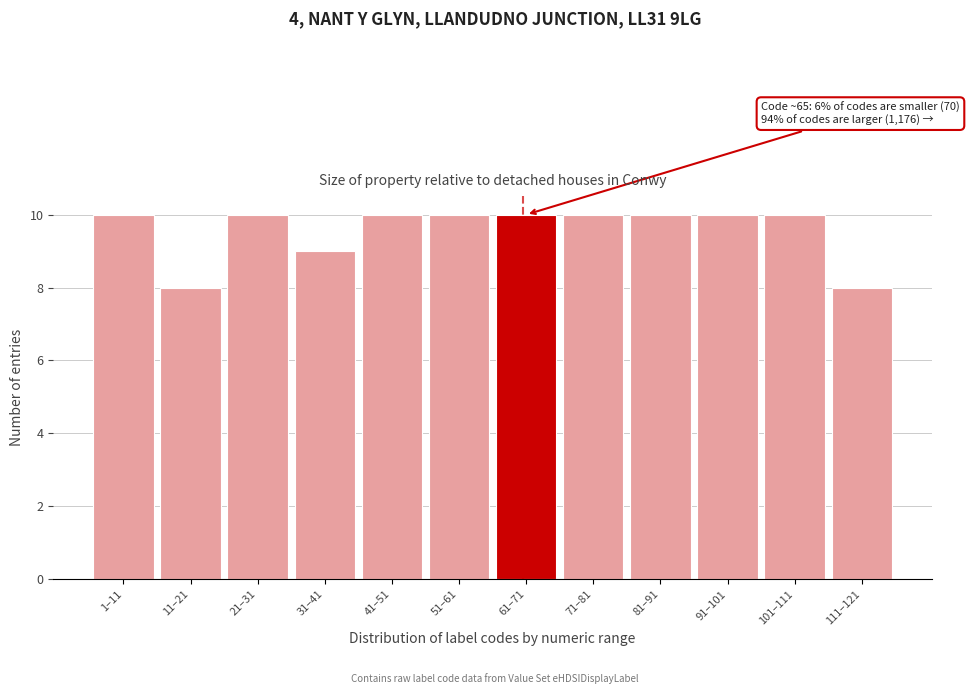

Reading left to right, extract all data points from this chart.

1–11=10	11–21=8	21–31=10	31–41=9	41–51=10	51–61=10	61–71=10	71–81=10	81–91=10	91–101=10	101–111=10	111–121=8